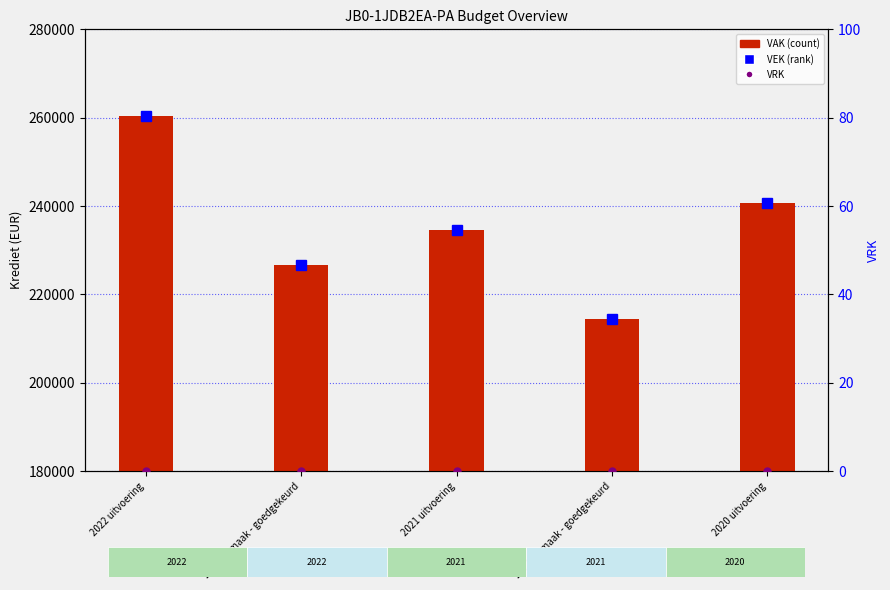

What position from the right is 2020 uitvoering?

1